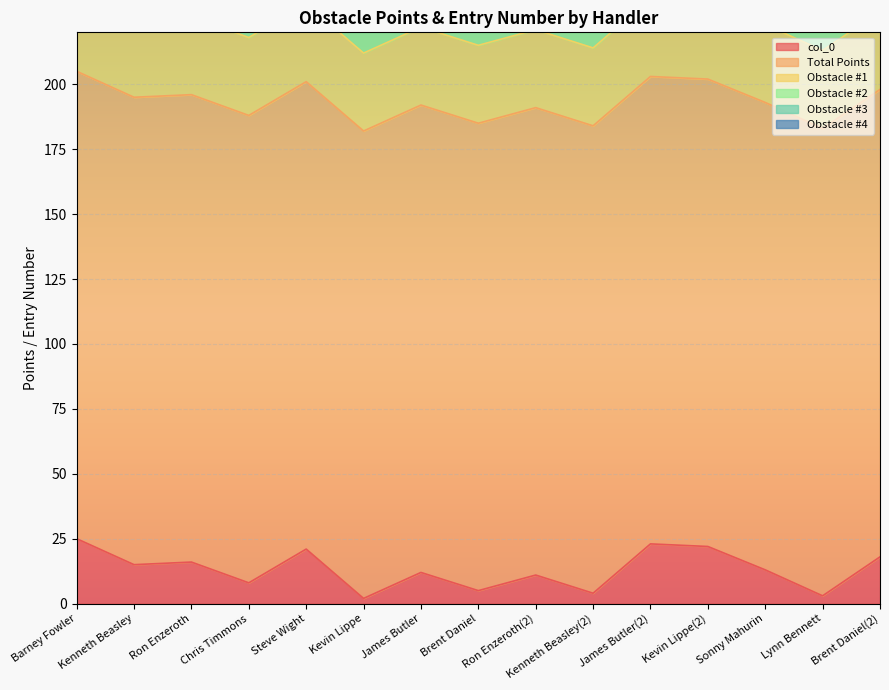

True or false: col_0 and Obstacle #4 intersect in this chart.

False